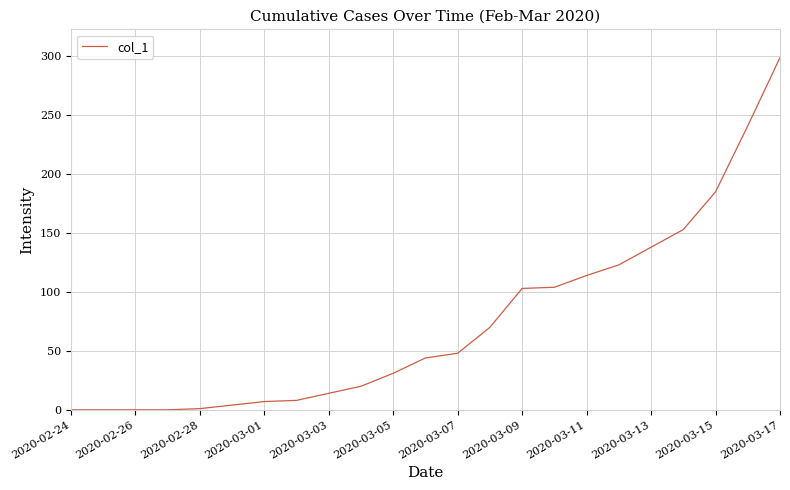

Does the chart display data point markers on the line(s)?

No